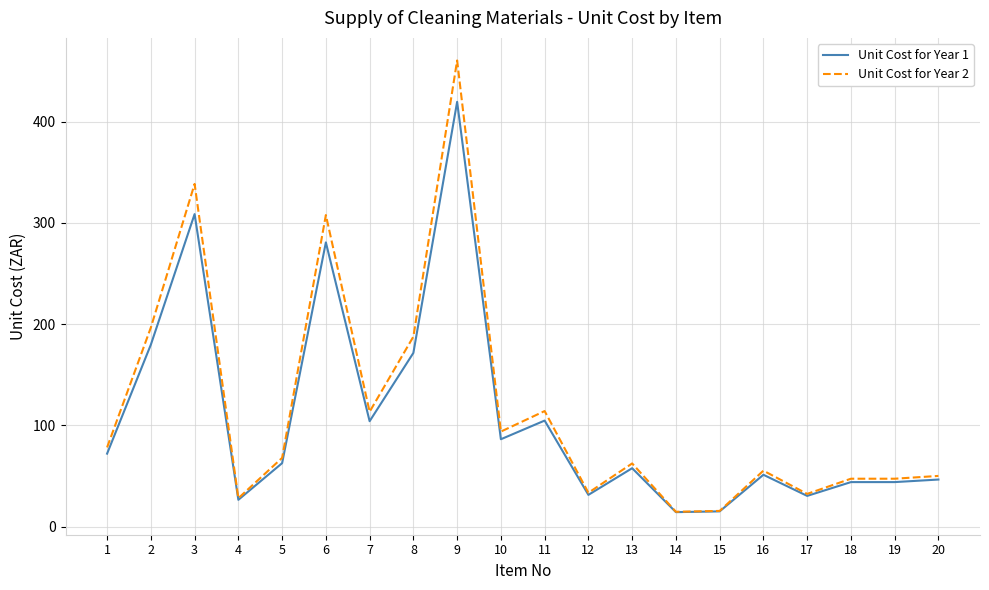

What is the total value across all series at 12?

65.0